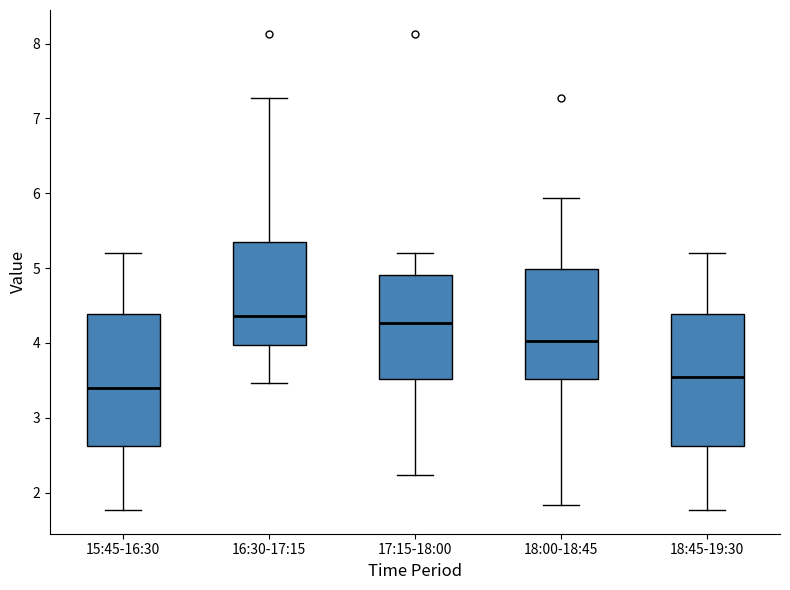

Reading left to right, transcribe this box plot: for each box, give where its median line is, the range the box spans, and where its two whiskers end, as read against the y-axis. The values are not printed on the chart, so give them approximately, as read against the axis.

15:45-16:30: median 3.4, box 2.6 to 4.4, whiskers 1.8 to 5.2
16:30-17:15: median 4.4, box 4.0 to 5.4, whiskers 3.5 to 7.3
17:15-18:00: median 4.3, box 3.5 to 4.9, whiskers 2.2 to 5.2
18:00-18:45: median 4.0, box 3.5 to 5.0, whiskers 1.8 to 5.9
18:45-19:30: median 3.6, box 2.6 to 4.4, whiskers 1.8 to 5.2